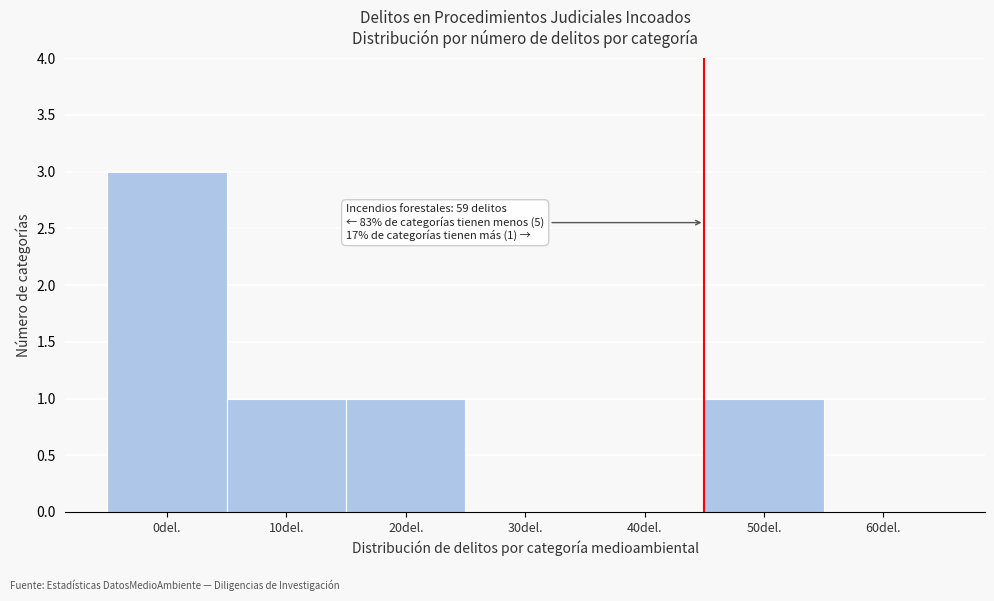

Reading left to right, what are all the values shown in this chart?

0del.=3	10del.=1	20del.=1	30del.=0	40del.=0	50del.=1	60del.=0